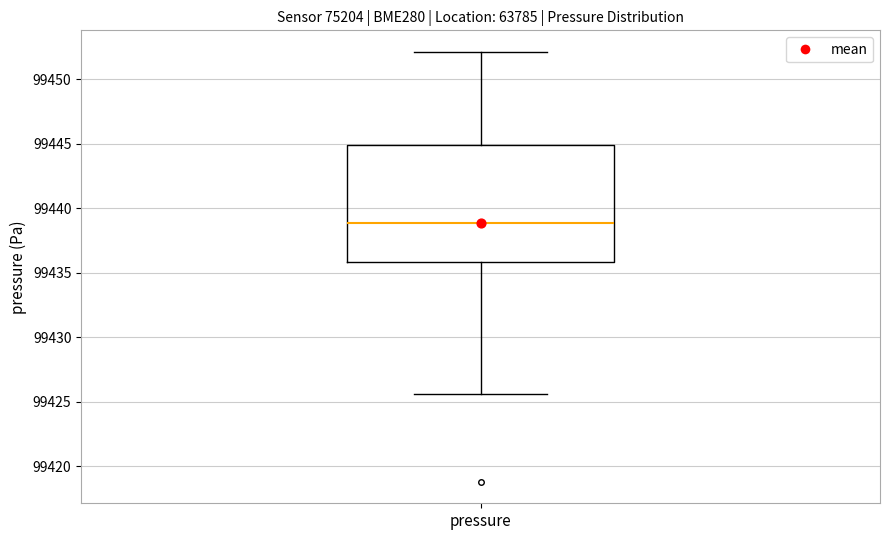

Where does the lower whisker of the box for pressure end on the y-axis? The values are not printed on the chart, so give them approximately, as read against the axis.

99425.5